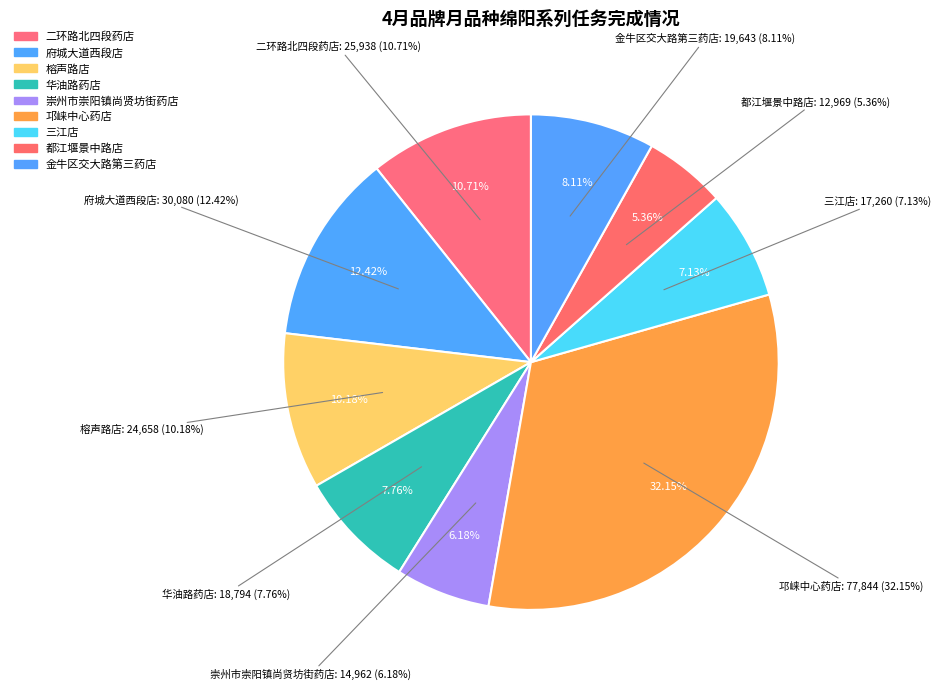

What is the largest slice in the pie chart?

邛崃中心药店